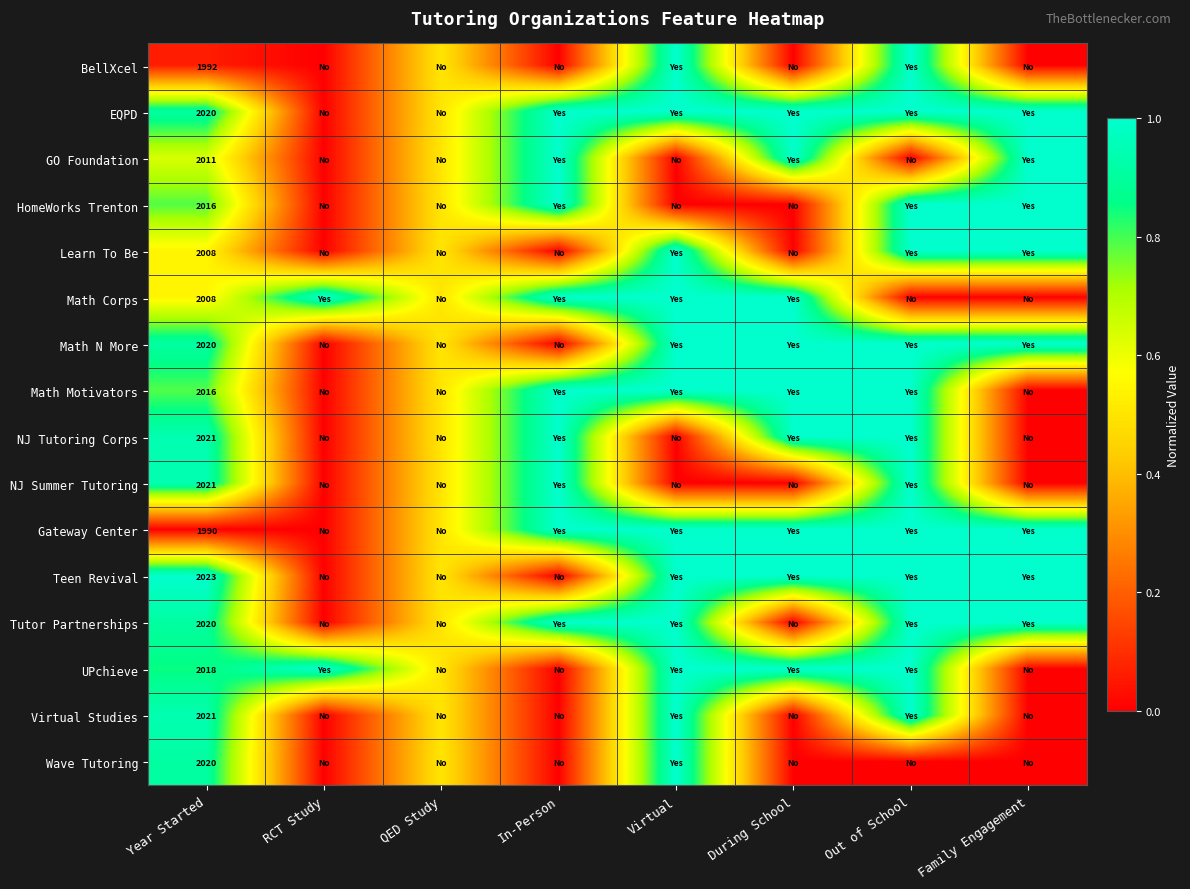

What is the total value across all series at Out of School?

13.0